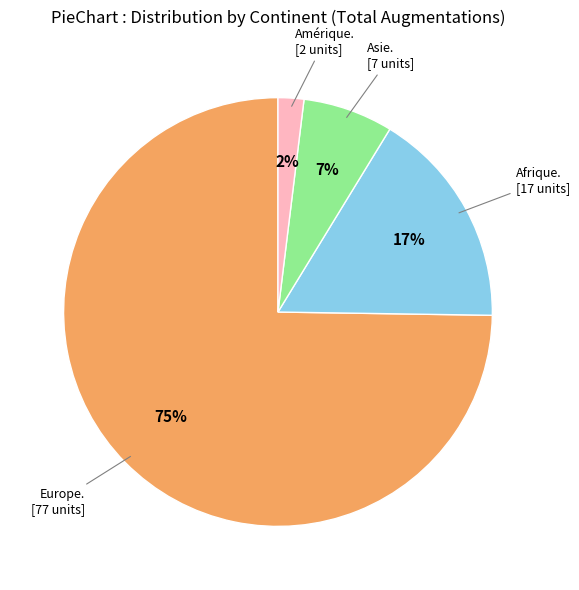

Is there any slice that represents more than half of the pie?

Yes